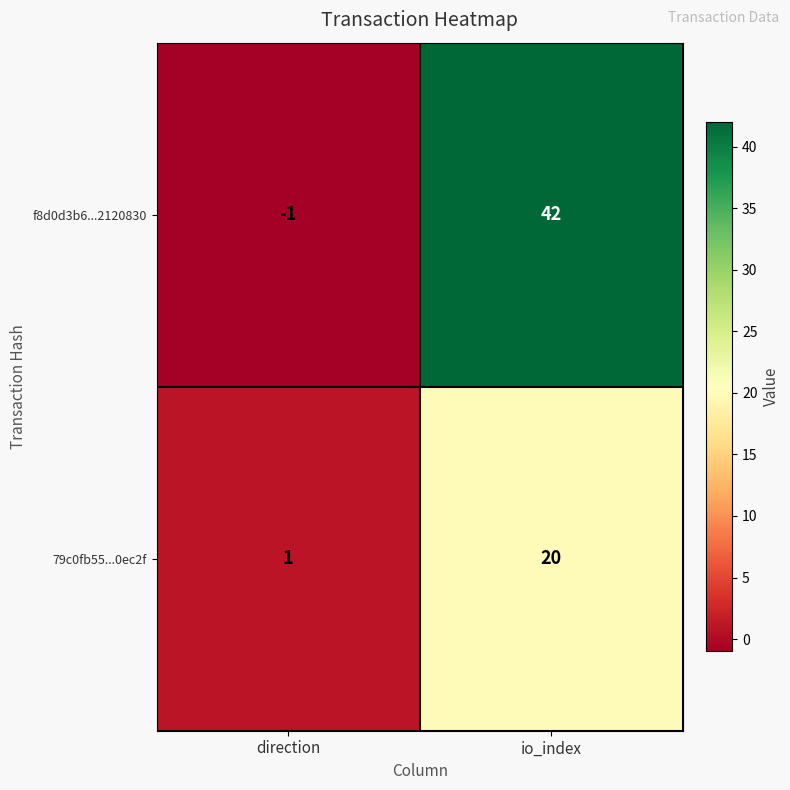

At io_index, list the series in order from largest to smallest.

f8d0d3b6...2120830, 79c0fb55...0ec2f